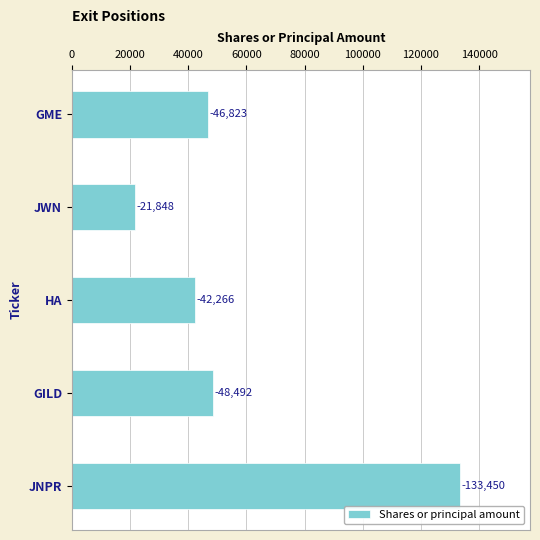

Does the chart contain any negative values?

No